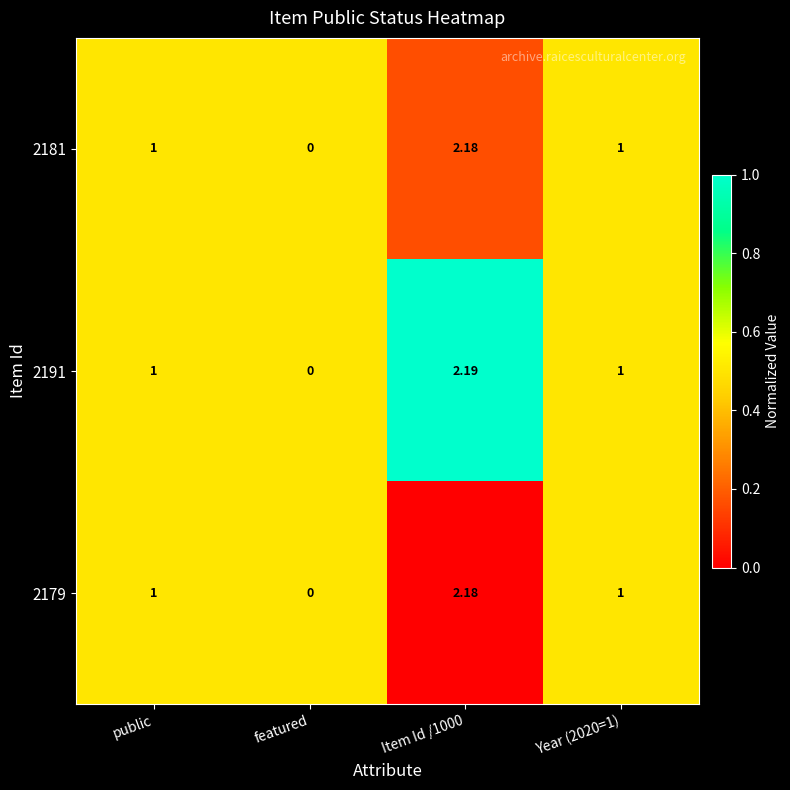

Which series has the largest range (max minus min)?

2191